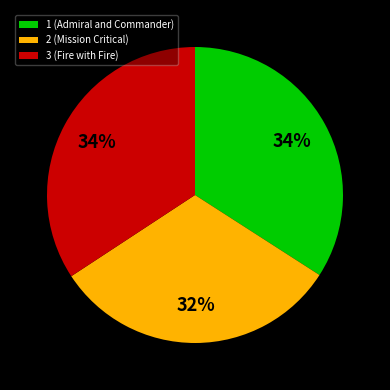

Does any single category account for the majority?

No